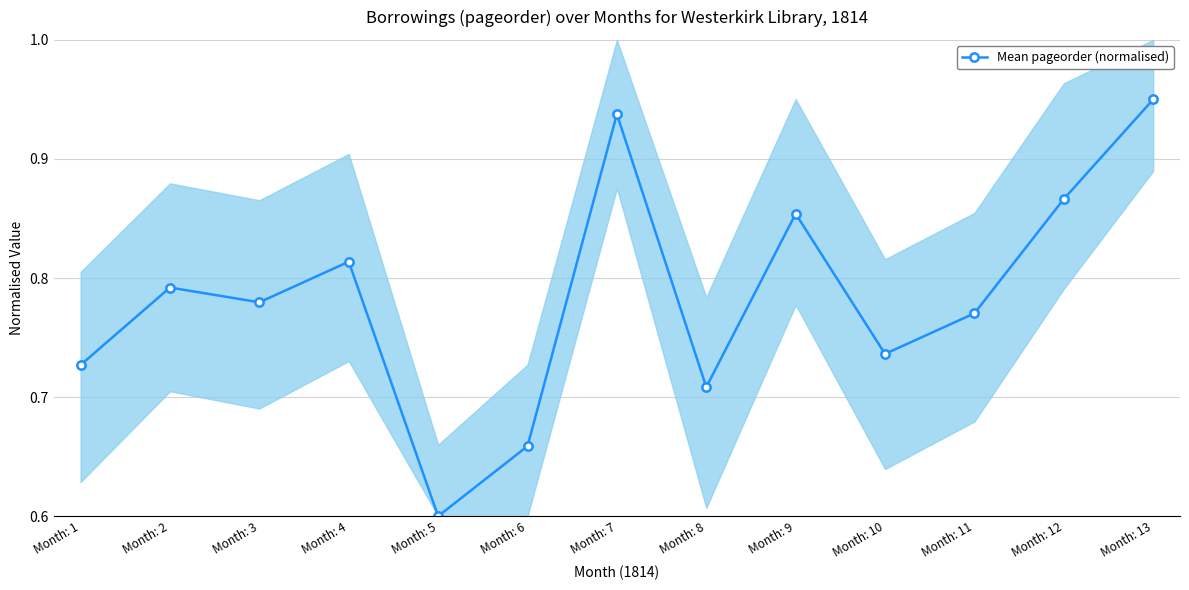

What is the sum of all values?

10.2